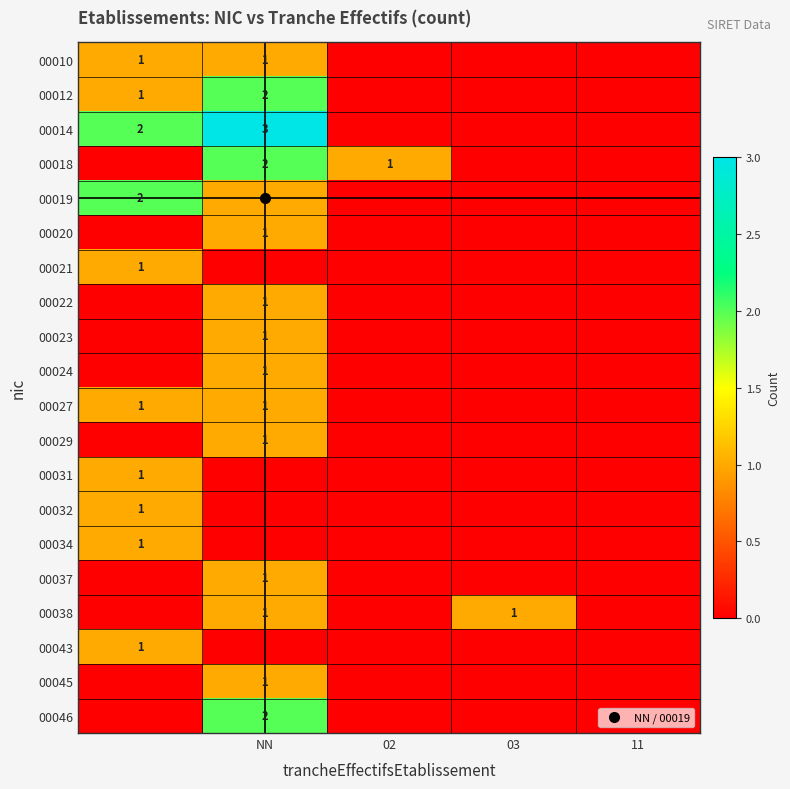

What is the greatest value displayed?

3